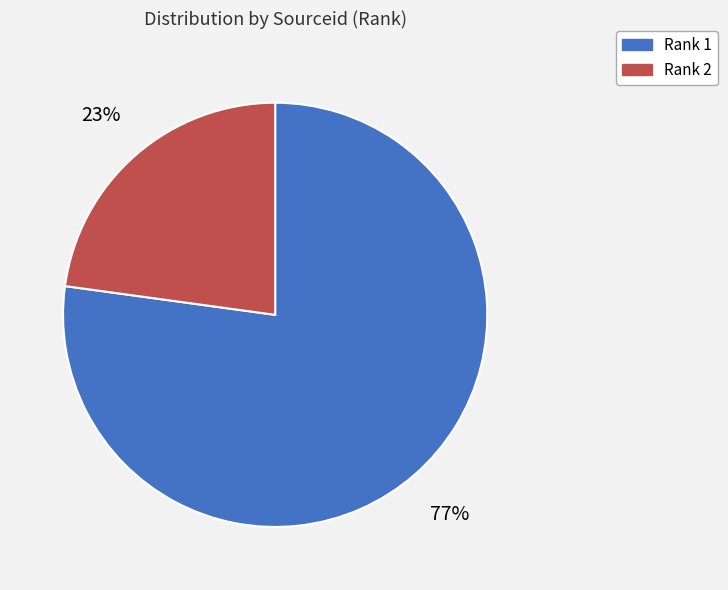

Which category has the biggest portion of the pie?

Rank 1